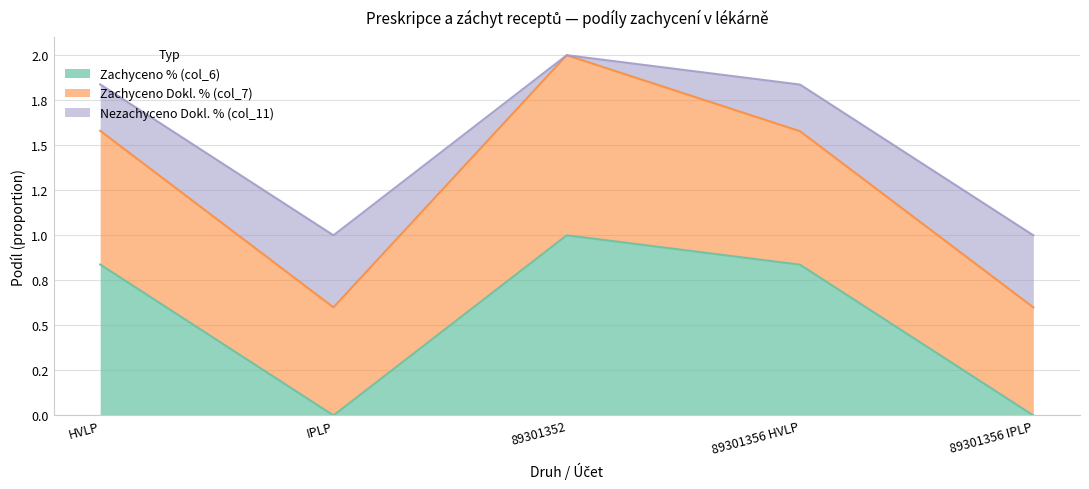

In Zachyceno % (col_6), how many points are lower than both neighbors (excluding endpoints)?

1